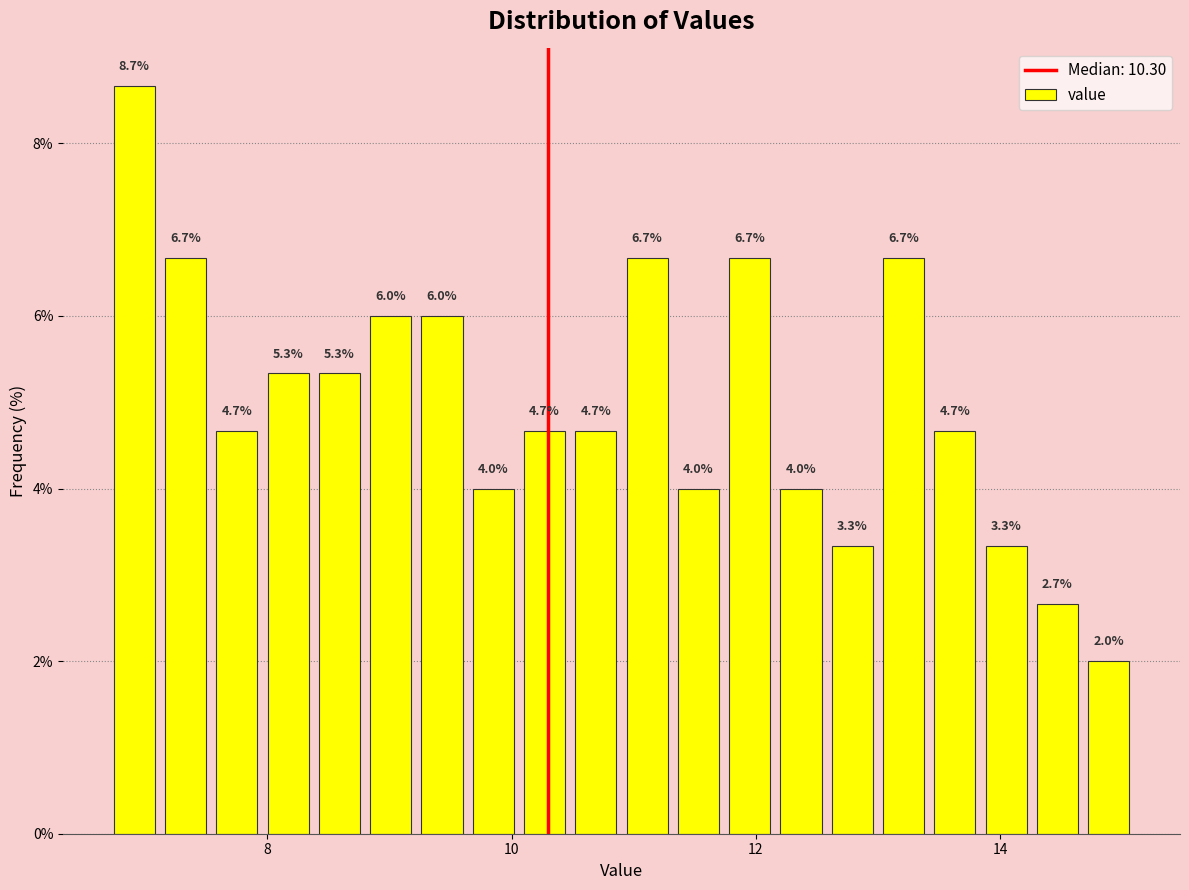

Read against the x-axis, roughly where is the centre of the tallest bar?

7.0